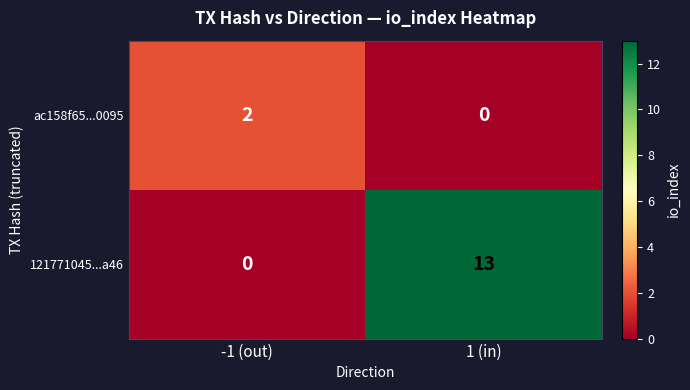

At which category is the sum across all series the highest?

1 (in)